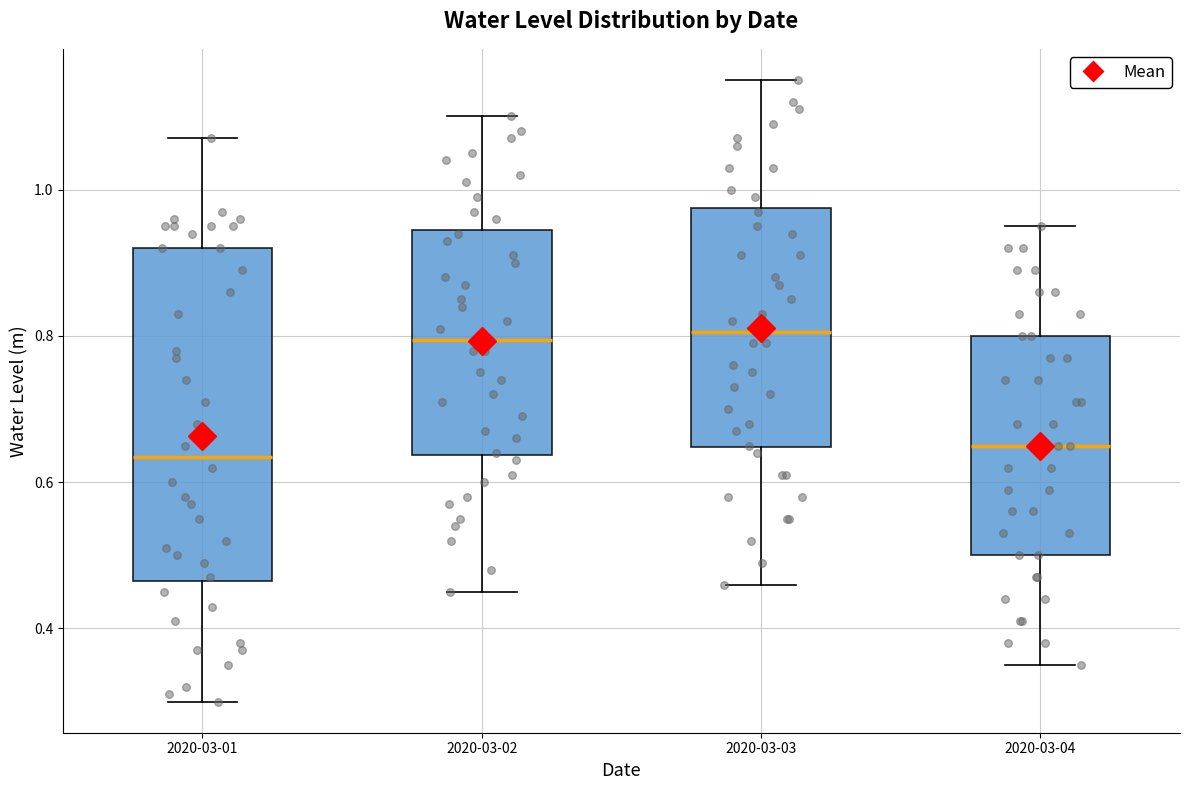

Which box is the tallest, from its lower edge to its upper edge?

2020-03-01